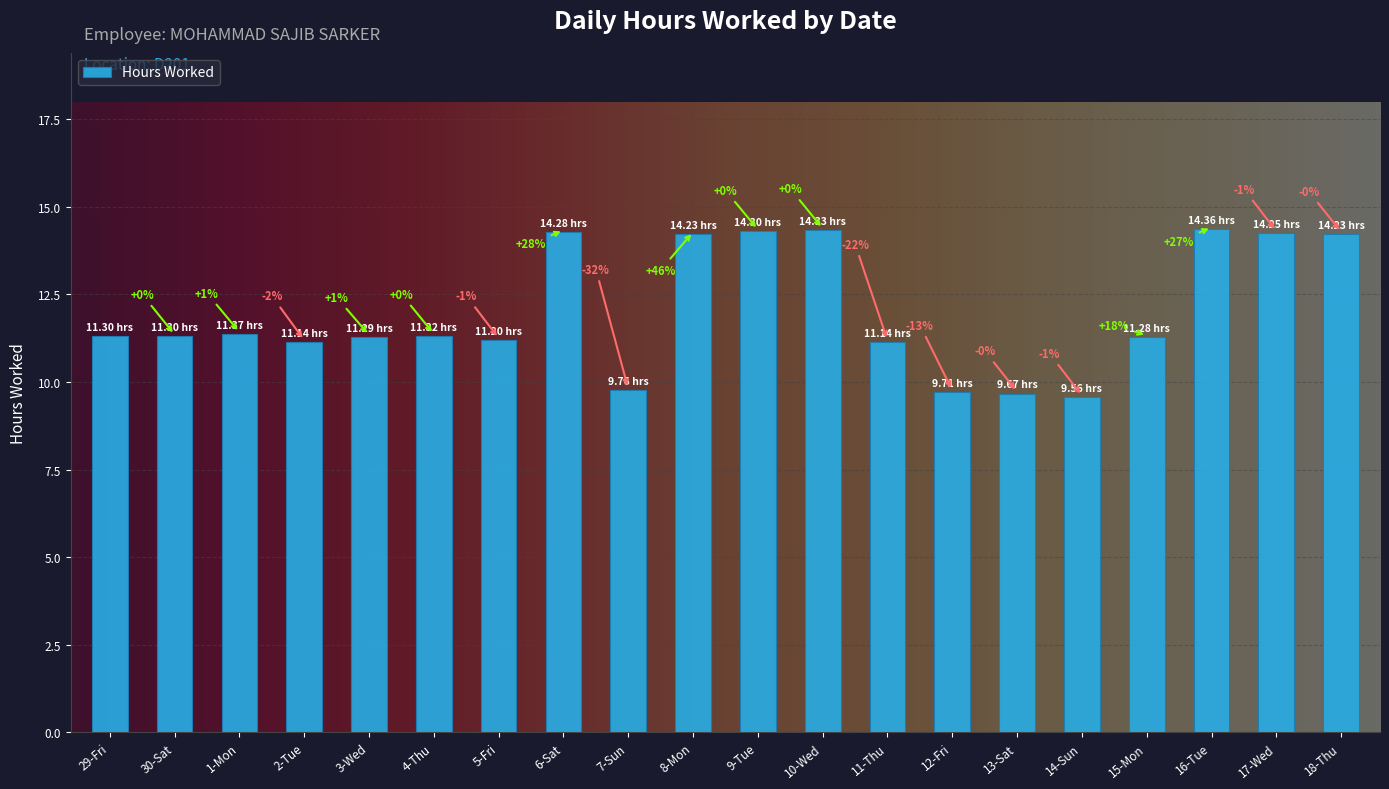

List the labels in order of value, smallest first.

14-Sun, 13-Sat, 12-Fri, 7-Sun, 2-Tue, 11-Thu, 5-Fri, 15-Mon, 3-Wed, 29-Fri, 30-Sat, 4-Thu, 1-Mon, 8-Mon, 18-Thu, 17-Wed, 6-Sat, 9-Tue, 10-Wed, 16-Tue